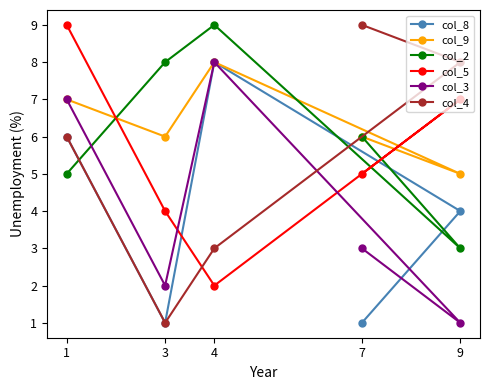

What is the difference between the highest and lowest values at 3?

7